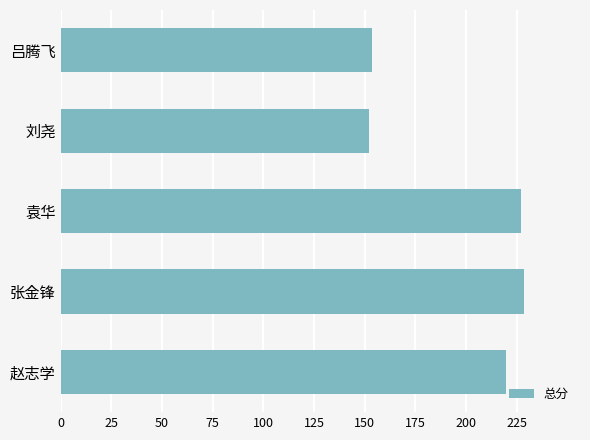

Approximately how many times larger is the value at 吕腾飞 compared to 刘尧?

1.0